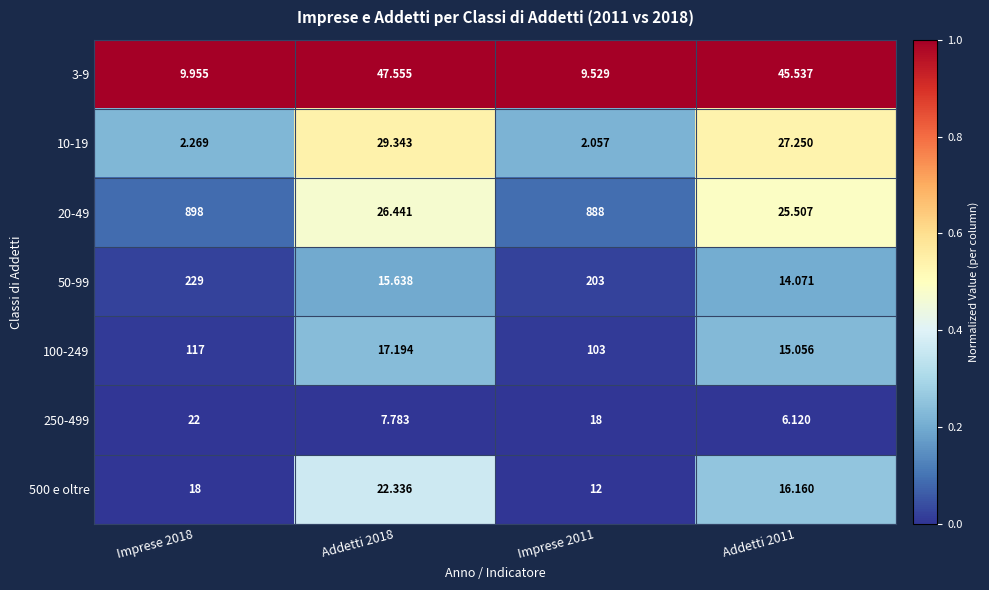

Rank the series at Addetti 2011 from highest to lowest value.

3-9, 10-19, 20-49, 500 e oltre, 100-249, 50-99, 250-499